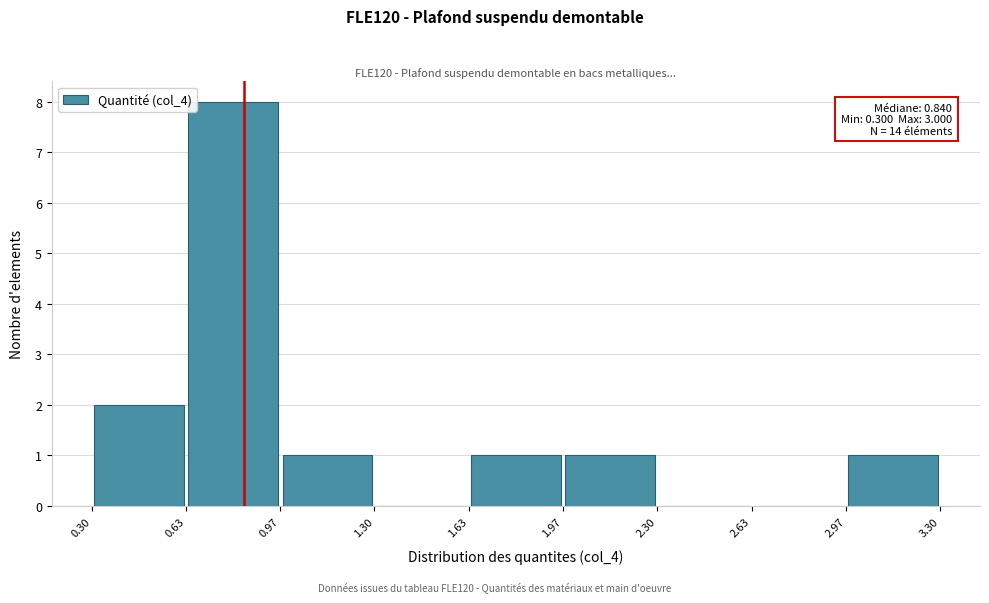

Over which range of the x-axis is the bar tallest?

0.63 to 0.97